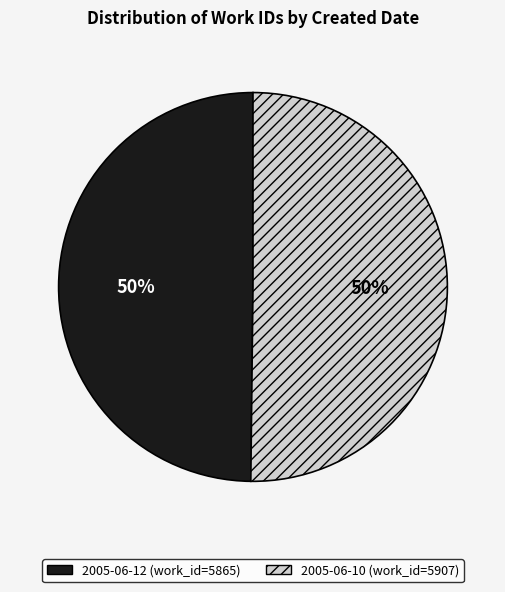

What percentage is the 2005-06-10 slice, to the nearest percent?

50%